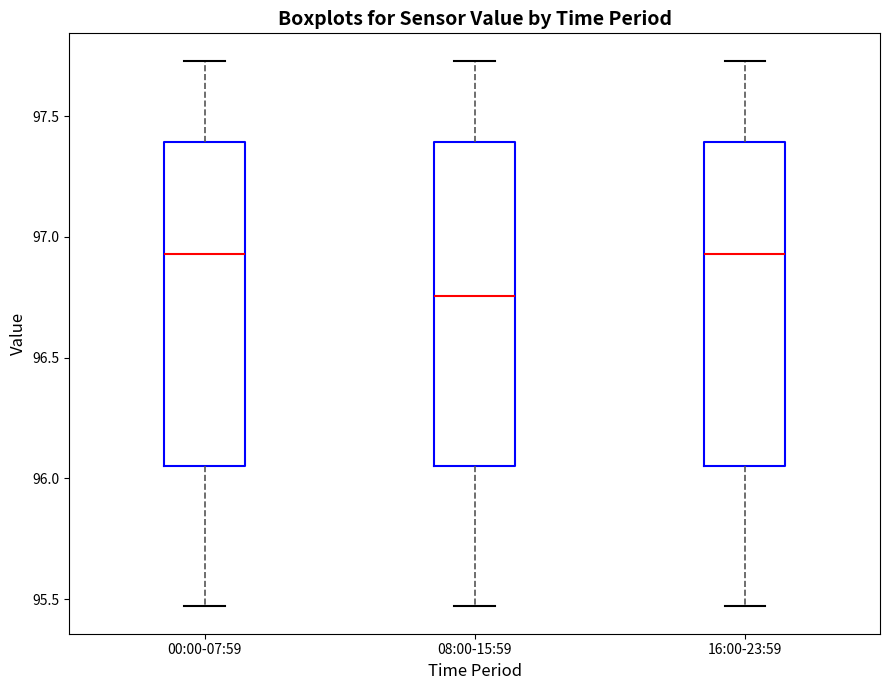

Reading left to right, read every box against the y-axis: the position of its median line, the range the box covers, and the ends of its whiskers. The values are not printed on the chart, so give them approximately, as read against the axis.

00:00-07:59: median 96.95, box 96.05 to 97.40, whiskers 95.45 to 97.75
08:00-15:59: median 96.75, box 96.05 to 97.40, whiskers 95.45 to 97.75
16:00-23:59: median 96.95, box 96.05 to 97.40, whiskers 95.45 to 97.75